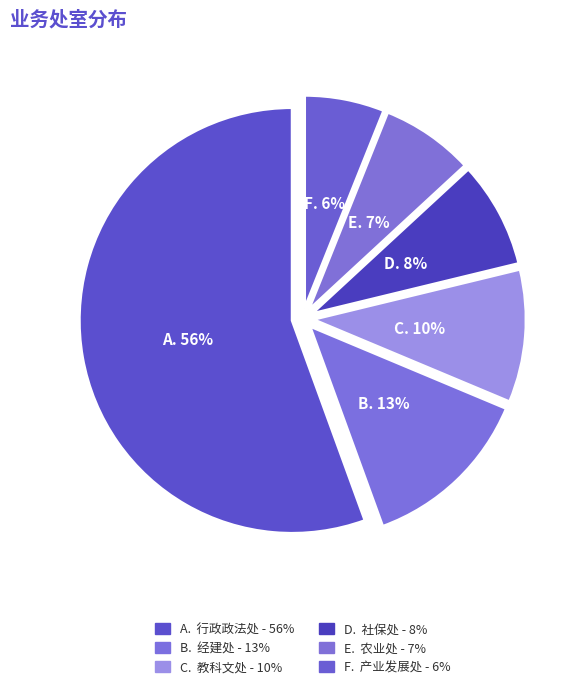

Which category has the smallest portion of the pie?

产业发展处